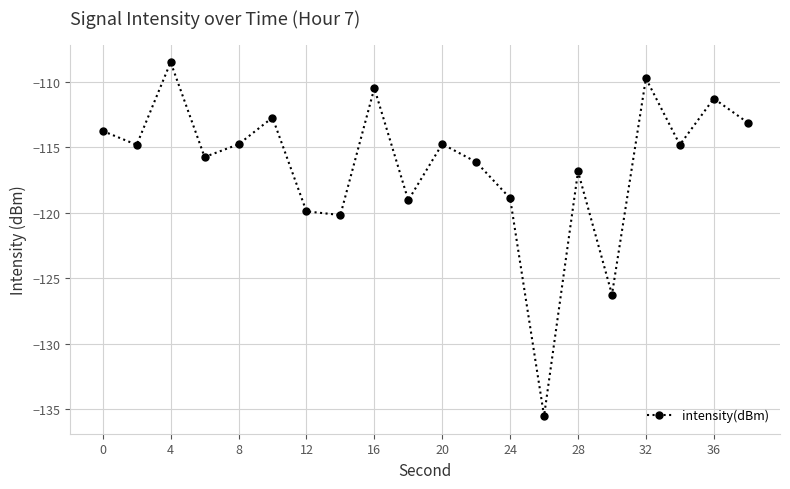

What is the sum of all values?

-2327.2